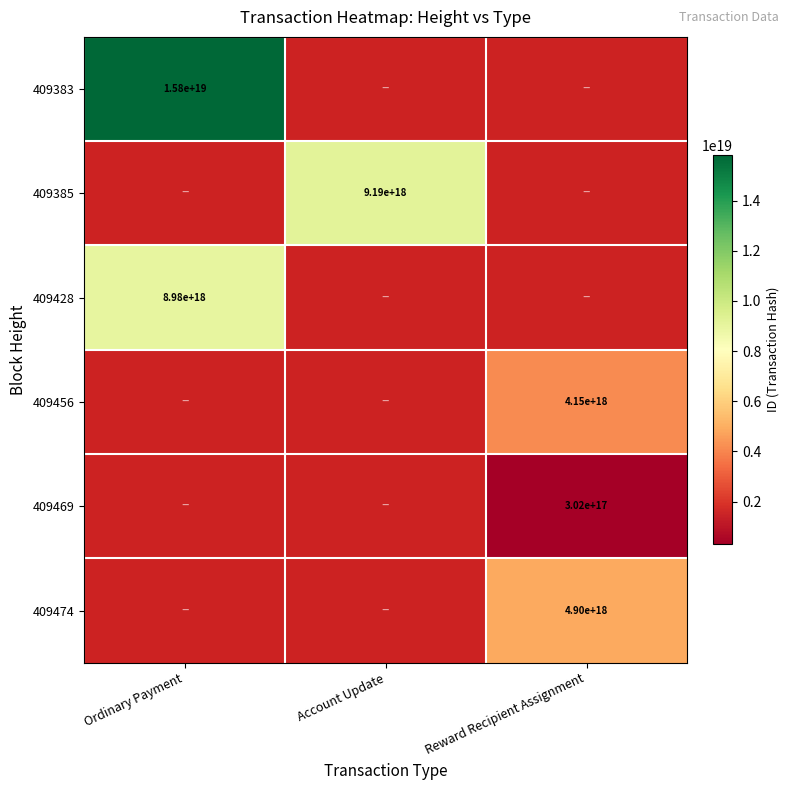

The value of 409456 at Reward Recipient Assignment is 4150000000000000000. True or false?

True